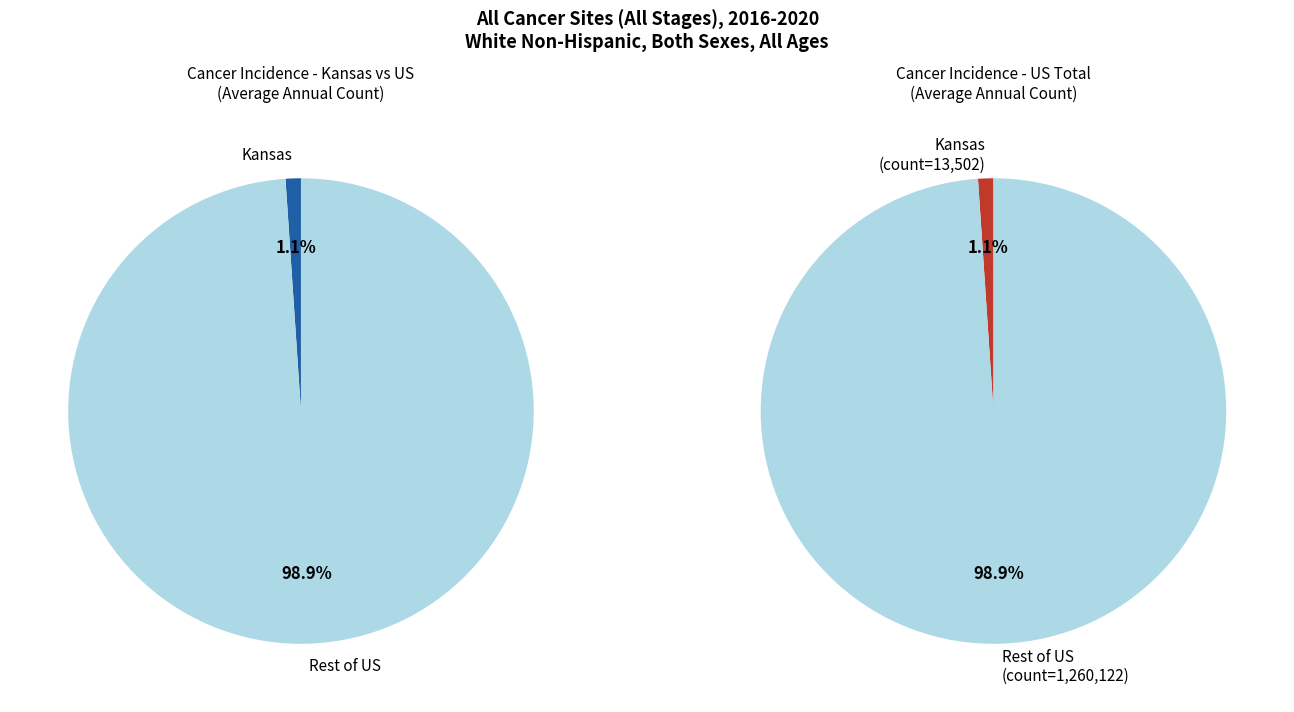

How many slices are in this pie chart?

2